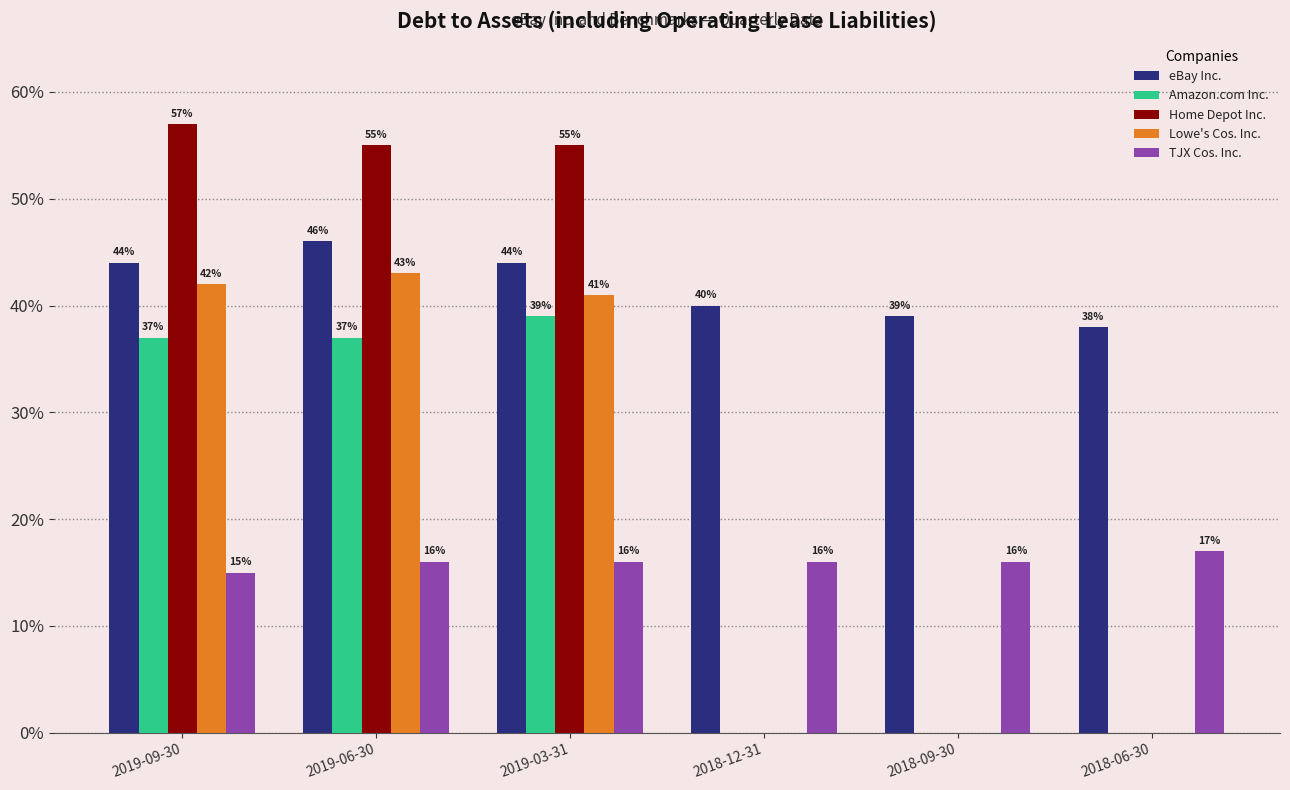

Which label corresponds to the smallest value in the chart?

2018-12-31